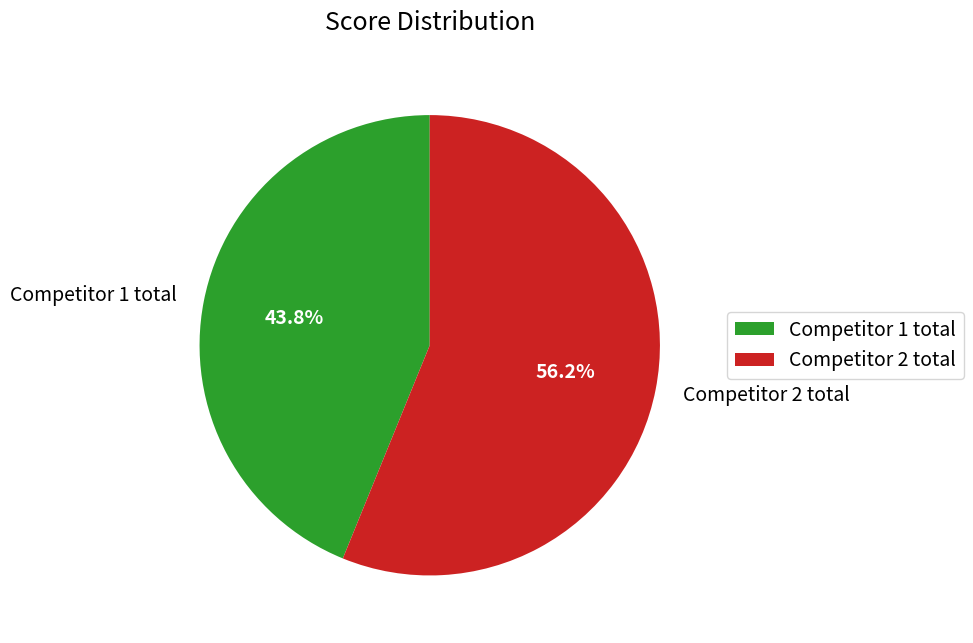

Count the number of slices in the pie.

2